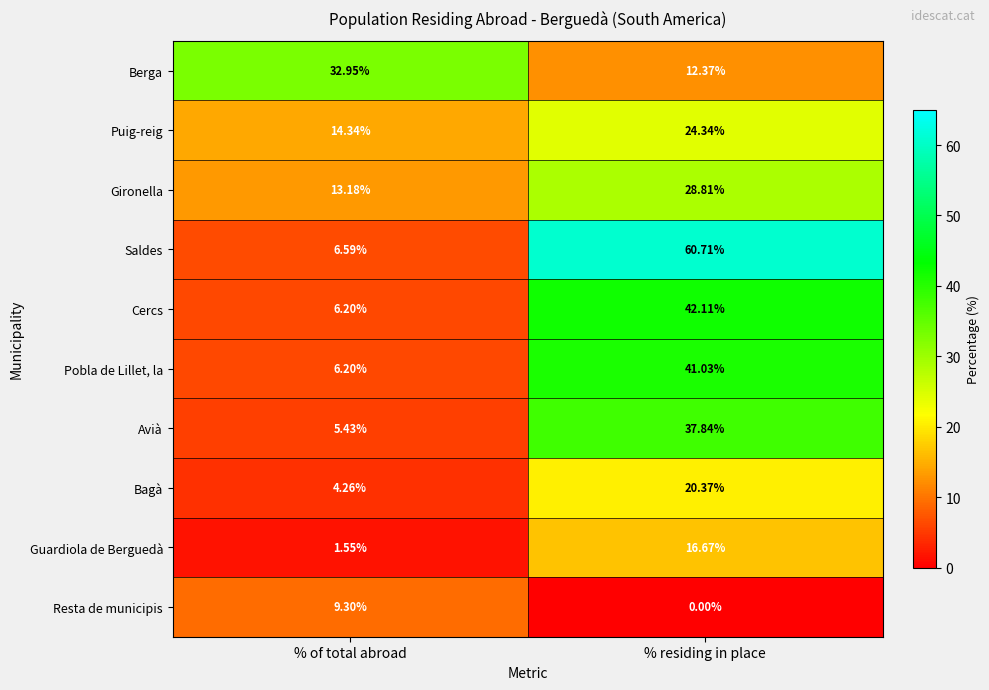

Rank the series at % residing in place from highest to lowest value.

Saldes, Cercs, Pobla de Lillet, la, Avià, Gironella, Puig-reig, Bagà, Guardiola de Berguedà, Berga, Resta de municipis